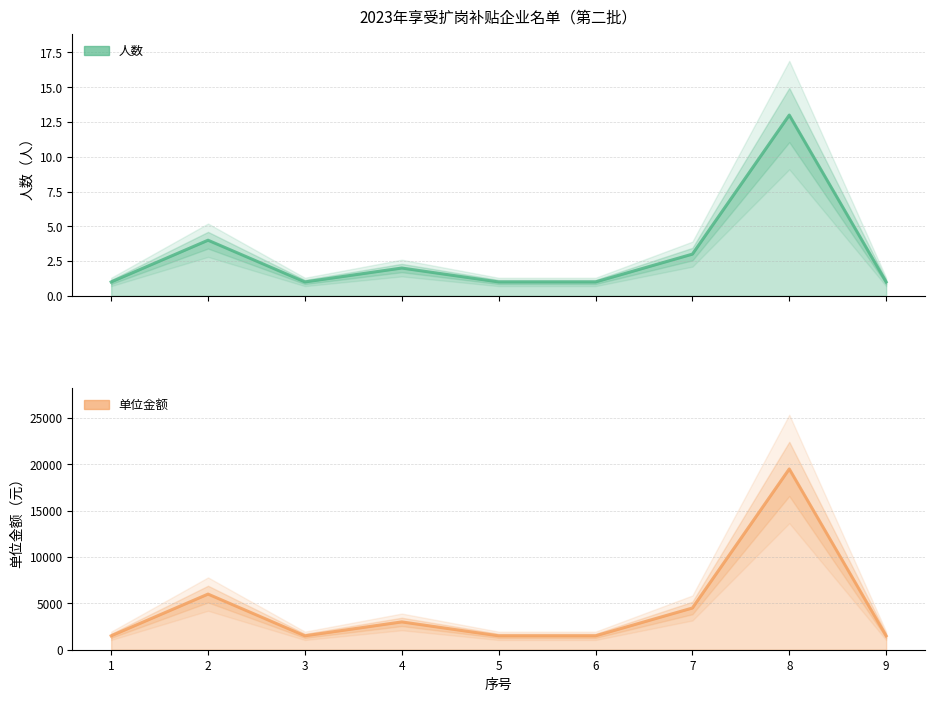

Which series has the largest total across all categories?

单位金额